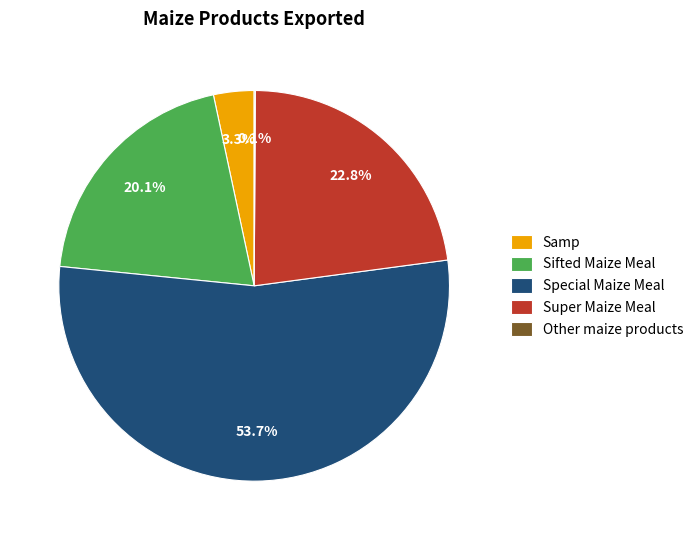

What is the largest slice in the pie chart?

Special Maize Meal